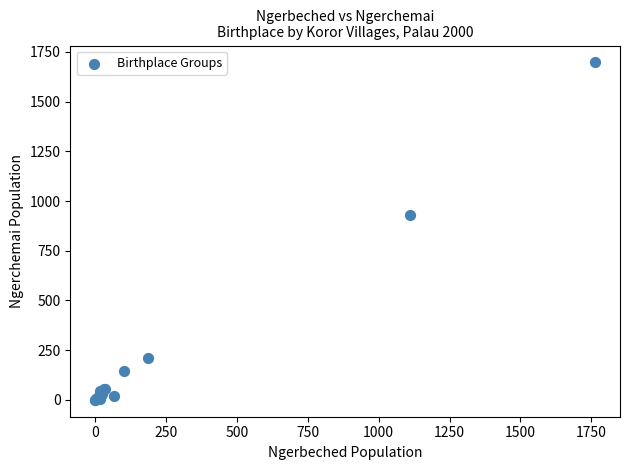

What Y value in the scatter plot is closest to 848?

932